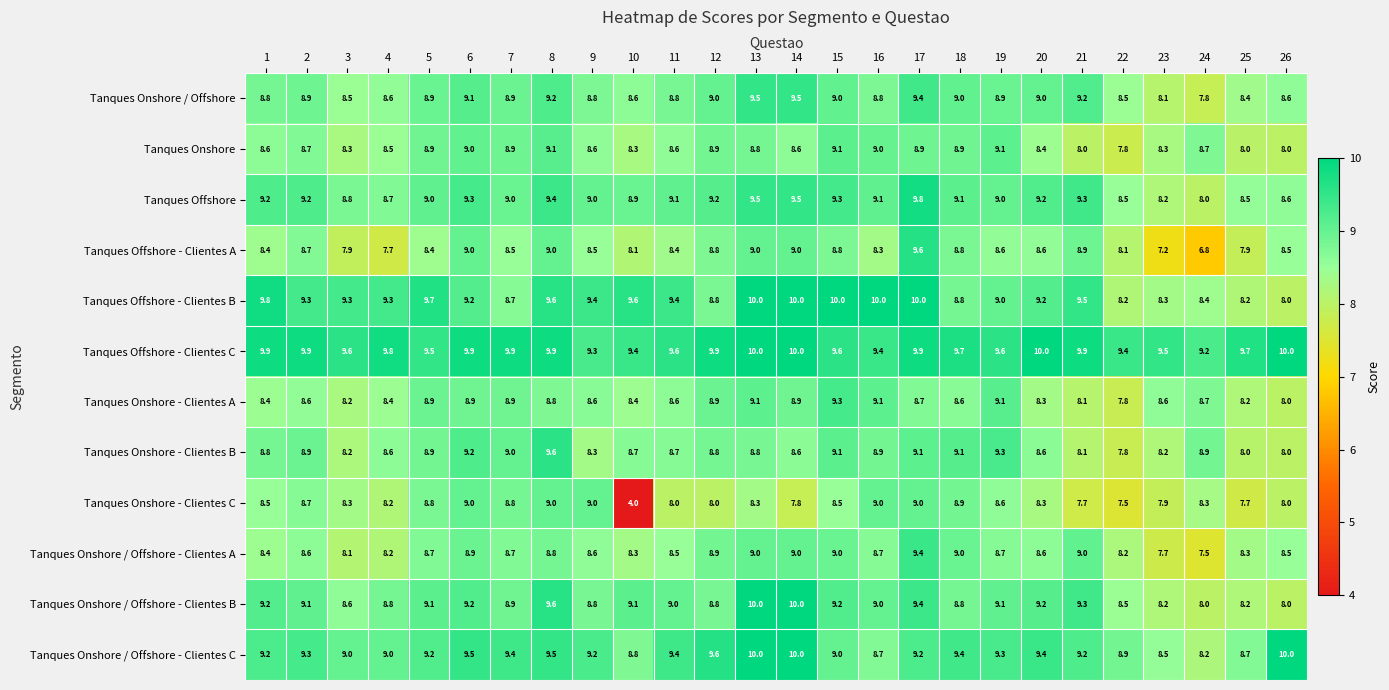

What is the sum of all Tanques Onshore values?

224.0